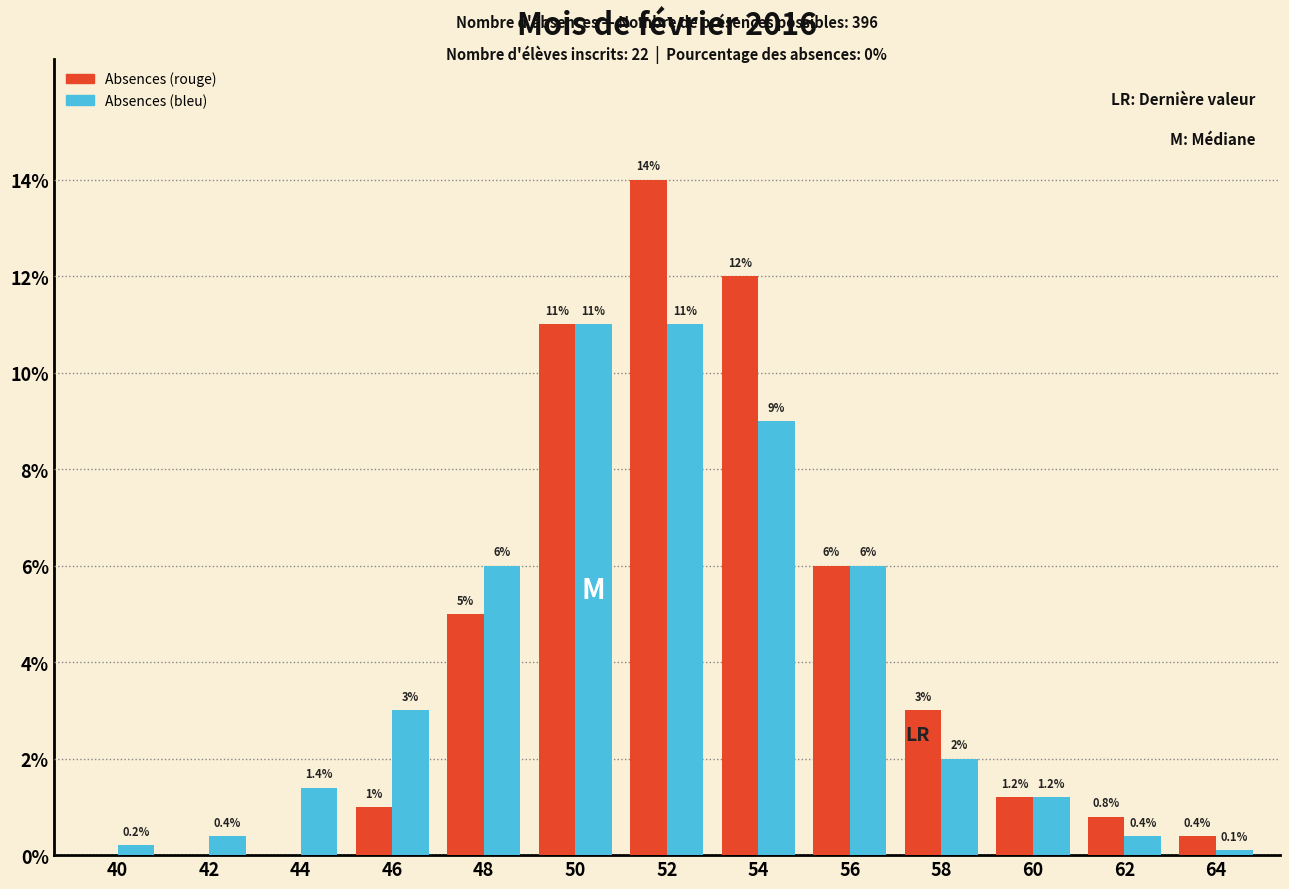

Reading left to right, extract all data points from this chart.

Absences (rouge): 40=0.0	42=0.0	44=0.0	46=1.0	48=5.0	50=11.0	52=14.0	54=12.0	56=6.0	58=3.0	60=1.2	62=0.8	64=0.4
Absences (bleu): 40=0.2	42=0.4	44=1.4	46=3.0	48=6.0	50=11.0	52=11.0	54=9.0	56=6.0	58=2.0	60=1.2	62=0.4	64=0.1